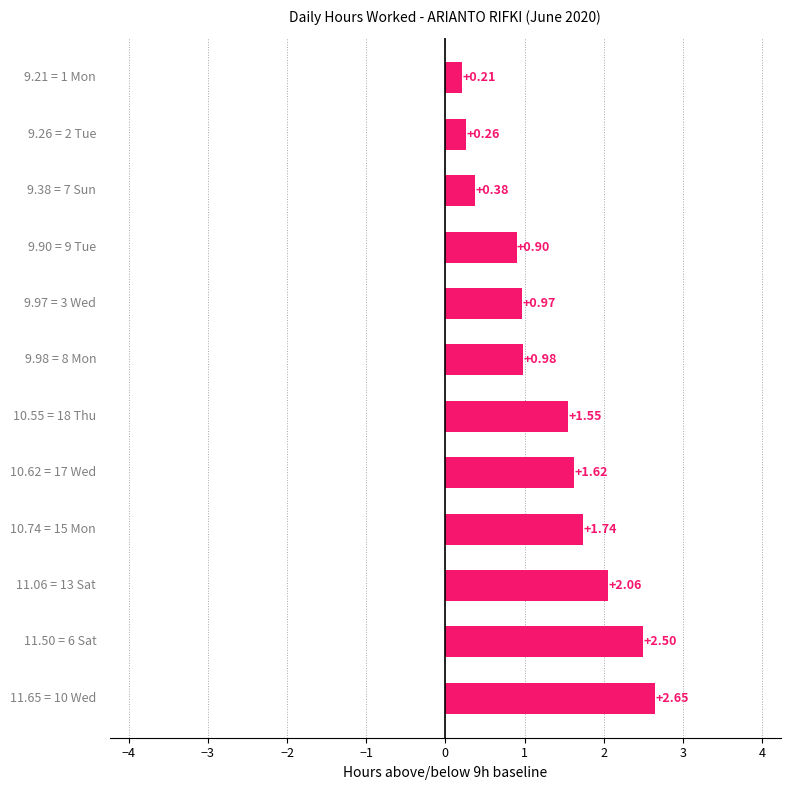

What is the sum of all values?

15.8